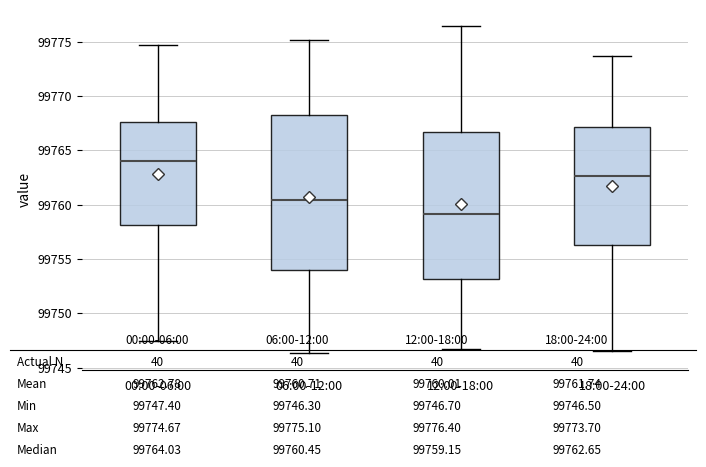

Where does the median line of the box for 00:00-06:00 sit on the y-axis? The values are not printed on the chart, so give them approximately, as read against the axis.

99764.0